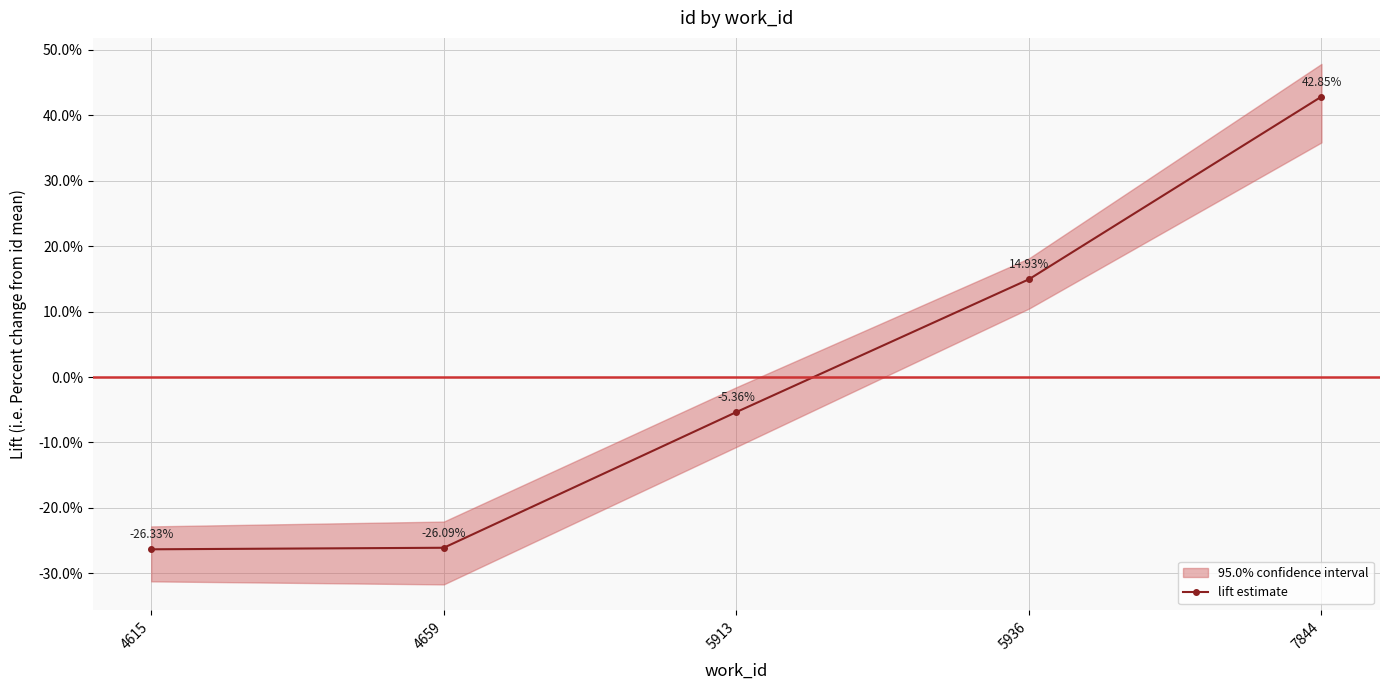

How many lines are shown in the chart?

1